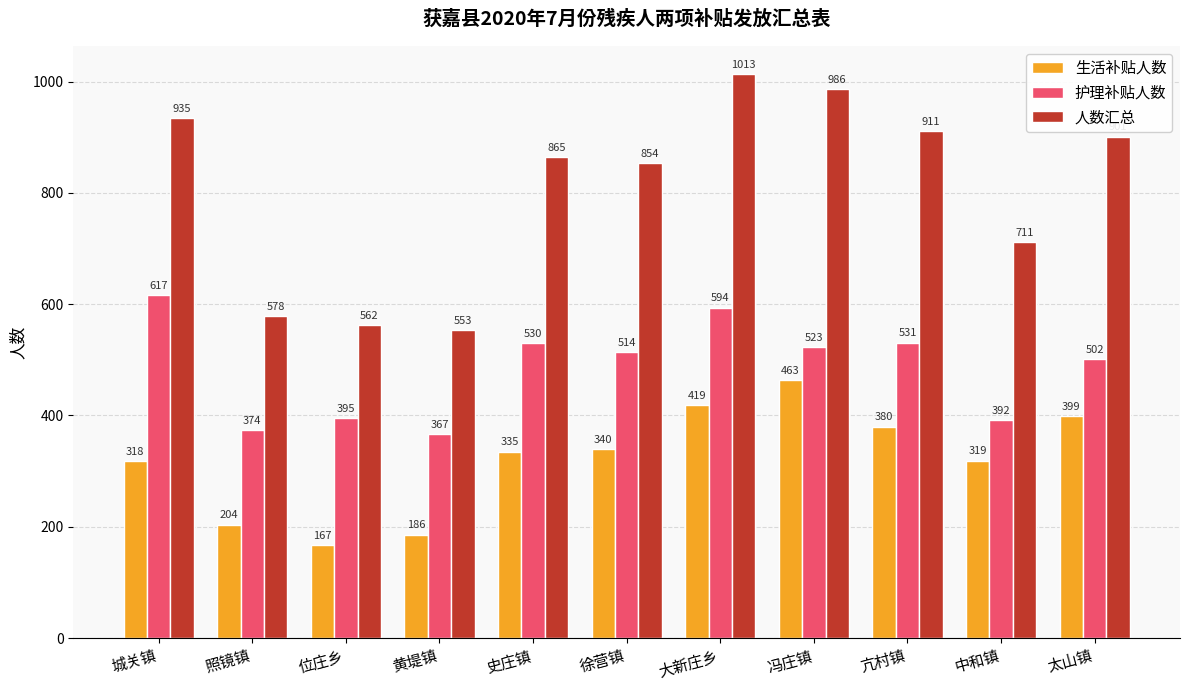

At which label is 护理补贴人数 closest to 492?

太山镇